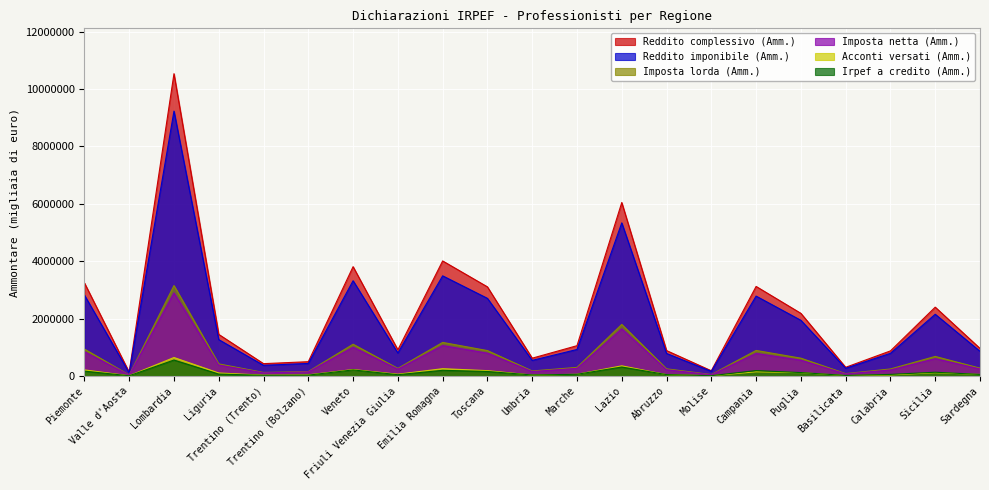

Reading right to left, list all the values displayed in this chart.

Reddito complessivo (Amm.): Sardegna=960485	Sicilia=2398940	Calabria=874157	Basilicata=301943	Puglia=2183014	Campania=3121179	Molise=181332	Abruzzo=885291	Lazio=6046457	Marche=1055763	Umbria=620349	Toscana=3106082	Emilia Romagna=4009576	Friuli Venezia Giulia=912045	Veneto=3810313	Trentino (Bolzano)=497707	Trentino (Trento)=429172	Liguria=1449478	Lombardia=10536376	Valle d'Aosta=130834	Piemonte=3245791
Reddito imponibile (Amm.): Sardegna=859774	Sicilia=2151157	Calabria=789792	Basilicata=268365	Puglia=1940165	Campania=2784125	Molise=160870	Abruzzo=785223	Lazio=5337376	Marche=923349	Umbria=543520	Toscana=2705803	Emilia Romagna=3490041	Friuli Venezia Giulia=799635	Veneto=3319973	Trentino (Bolzano)=436747	Trentino (Trento)=371297	Liguria=1266819	Lombardia=9231513	Valle d'Aosta=111886	Piemonte=2820120
Imposta lorda (Amm.): Sardegna=272360	Sicilia=681654	Calabria=244021	Basilicata=83297	Puglia=620690	Campania=889704	Molise=50264	Abruzzo=248866	Lazio=1795917	Marche=299153	Umbria=174001	Toscana=885122	Emilia Romagna=1169643	Friuli Venezia Giulia=264148	Veneto=1106396	Trentino (Bolzano)=153633	Trentino (Trento)=122882	Liguria=420905	Lombardia=3151244	Valle d'Aosta=36351	Piemonte=937139
Imposta netta (Amm.): Sardegna=243329	Sicilia=601463	Calabria=209450	Basilicata=71709	Puglia=548344	Campania=785903	Molise=43709	Abruzzo=218434	Lazio=1643530	Marche=264822	Umbria=154716	Toscana=794616	Emilia Romagna=1059798	Friuli Venezia Giulia=239453	Veneto=1000780	Trentino (Bolzano)=140744	Trentino (Trento)=108995	Liguria=380309	Lombardia=2894476	Valle d'Aosta=32097	Piemonte=845143
Acconti versati (Amm.): Sardegna=52796	Sicilia=113367	Calabria=36525	Basilicata=13986	Puglia=114793	Campania=145699	Molise=8093	Abruzzo=46350	Lazio=354019	Marche=58421	Umbria=31925	Toscana=185510	Emilia Romagna=253963	Friuli Venezia Giulia=61296	Veneto=224072	Trentino (Bolzano)=38428	Trentino (Trento)=28029	Liguria=104670	Lombardia=642849	Valle d'Aosta=7419	Piemonte=212242
Irpef a credito (Amm.): Sardegna=53298	Sicilia=130349	Calabria=54651	Basilicata=17833	Puglia=118173	Campania=187797	Molise=9939	Abruzzo=47540	Lazio=311563	Marche=58170	Umbria=35031	Toscana=155966	Emilia Romagna=197237	Friuli Venezia Giulia=43970	Veneto=210802	Trentino (Bolzano)=29493	Trentino (Trento)=23166	Liguria=65607	Lombardia=554750	Valle d'Aosta=7342	Piemonte=168331